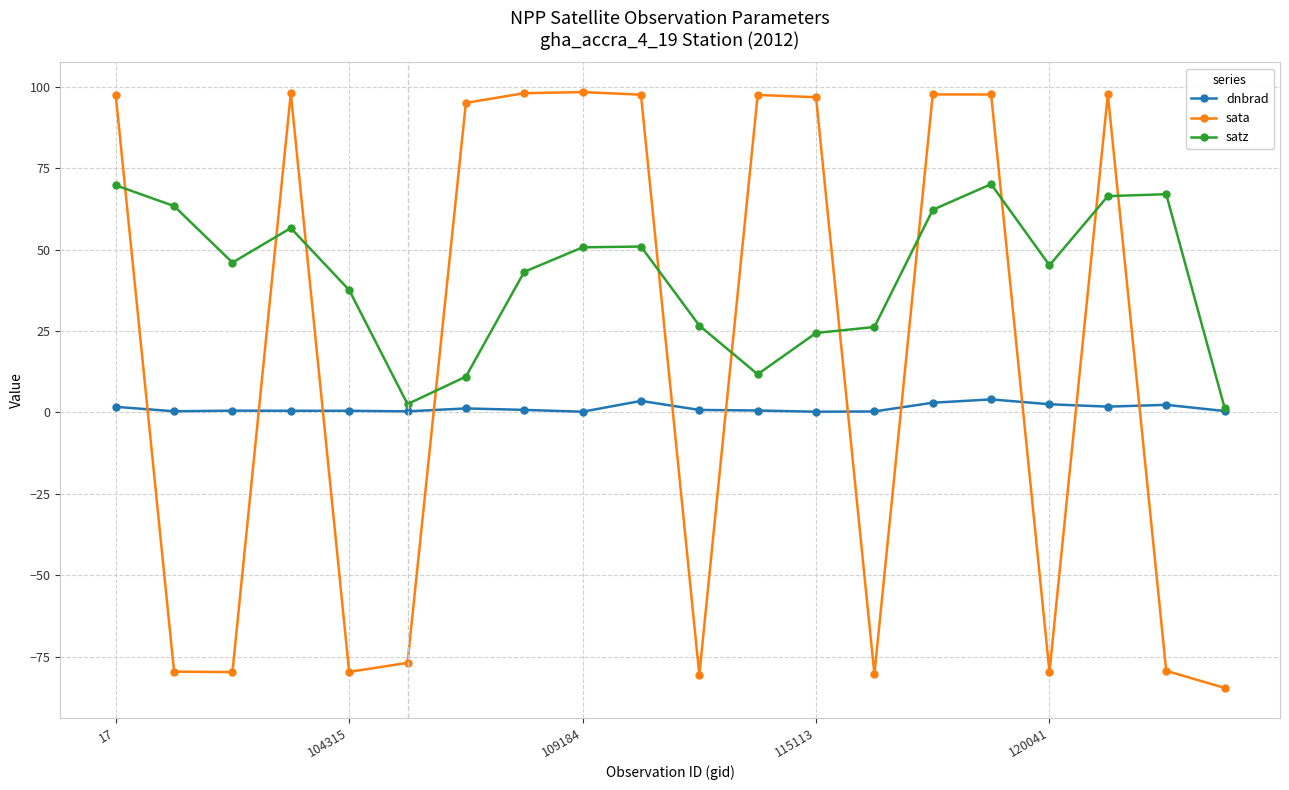

Which series has the widest spread of values?

sata